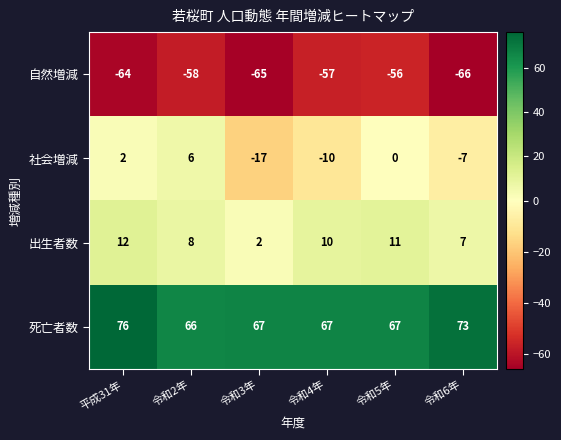

Between 令和4年 and 令和5年, which series saw the biggest shift?

社会増減